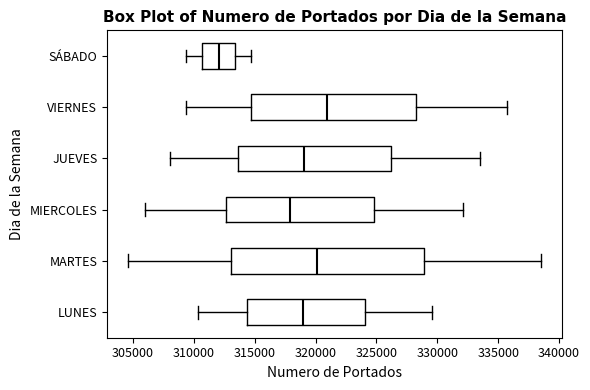

Which box is the widest, from its left edge to its right edge?

MARTES